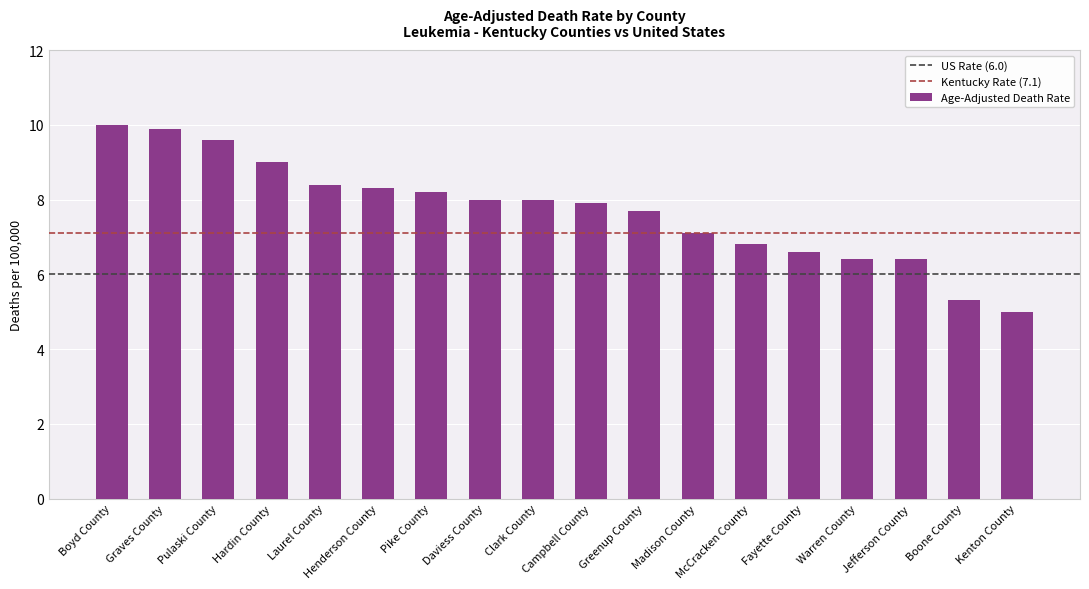

Which has a higher value, Boyd County or Madison County?

Boyd County